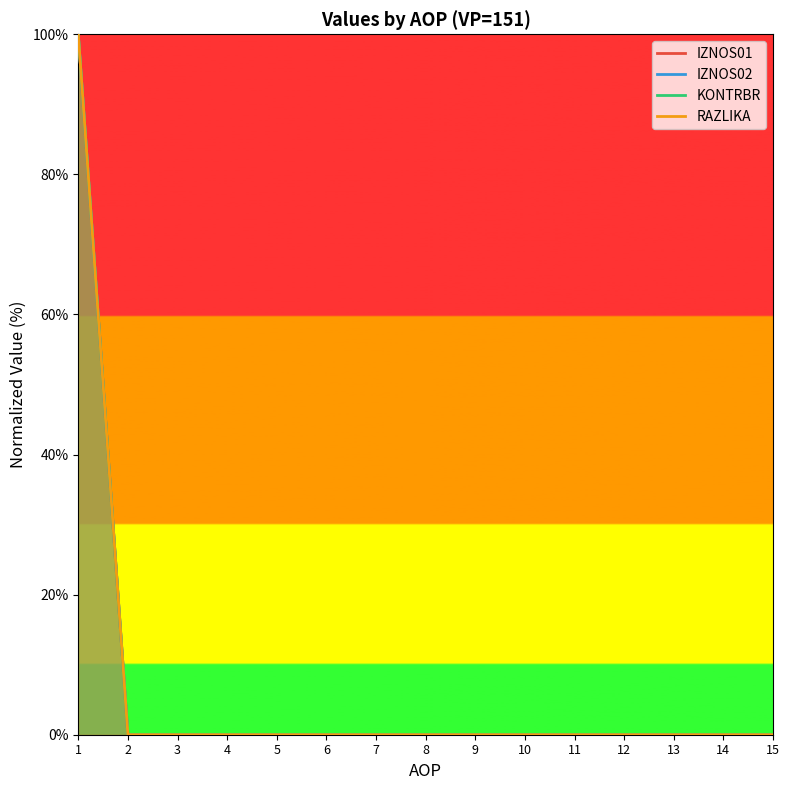

The value of IZNOS02_line at 13 is -54. True or false?

False